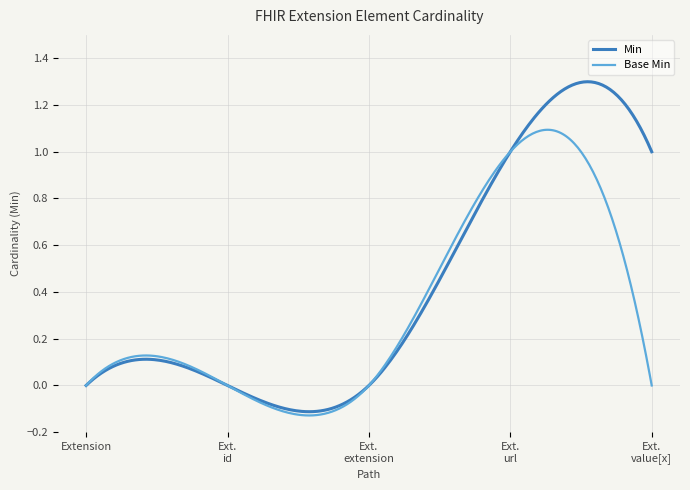

Rank the series by their average value, from lowest to highest.

Base Min, Min